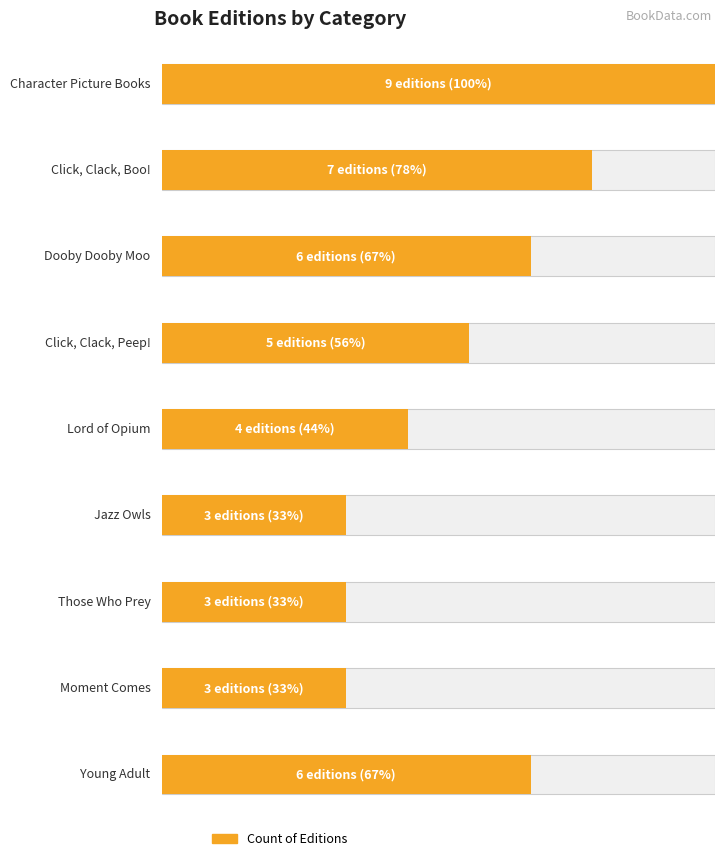

What is the label of the 4th bar from the right?

Moment Comes